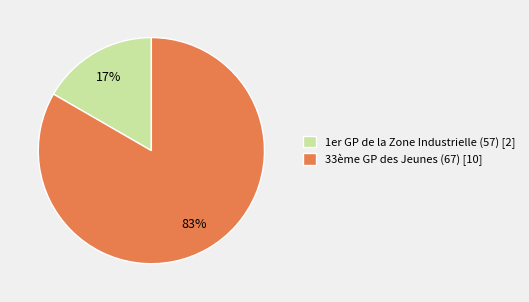

Combined, do 33ème GP des Jeunes (67) [10] and 1er GP de la Zone Industrielle (57) [2] account for over 50%?

Yes